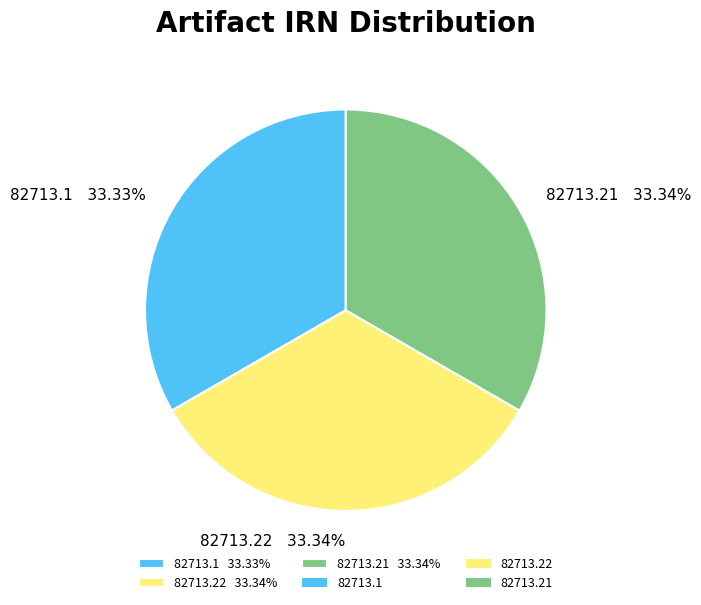

Is 82713.21 the majority of the pie?

No